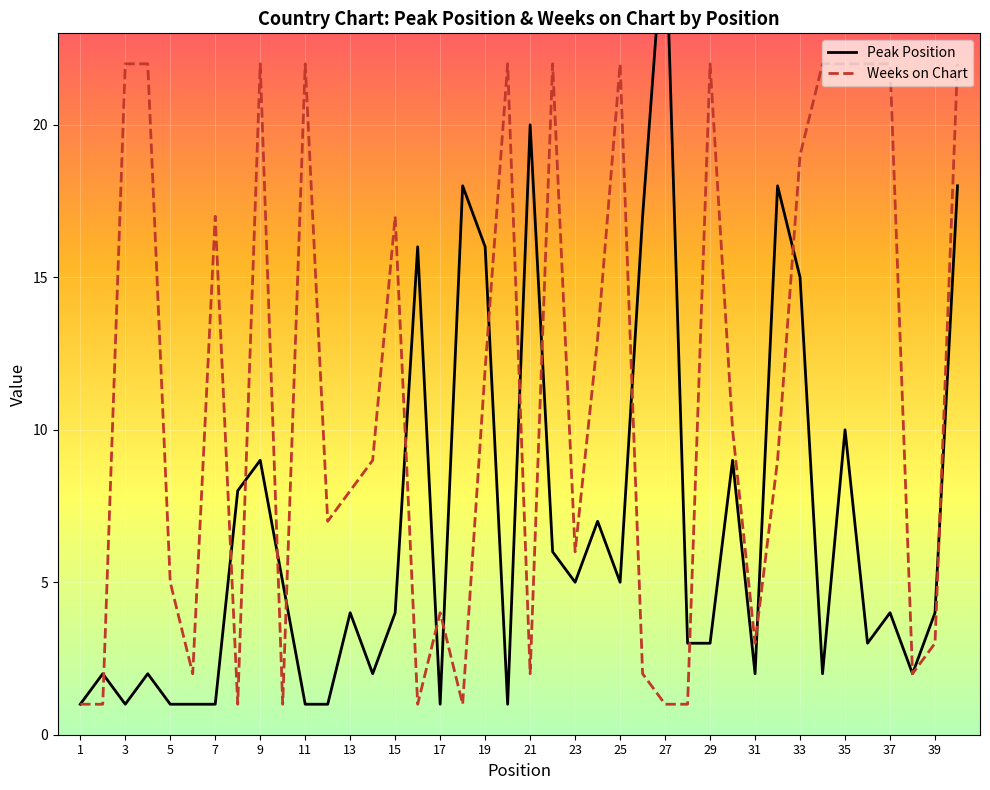

After their last crossing, which series has the higher values: Weeks on Chart or Peak Position?

Weeks on Chart